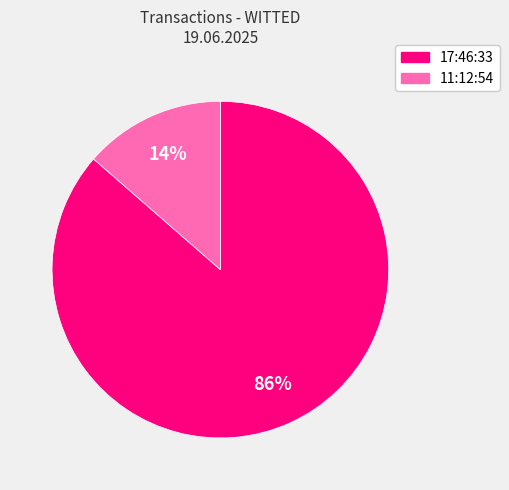

Is there any slice that represents more than half of the pie?

Yes